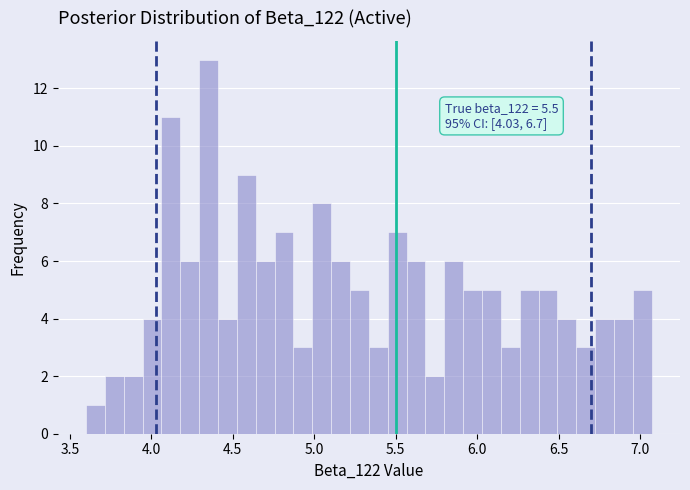

Read against the x-axis, roughly where is the centre of the tallest bar?

4.35